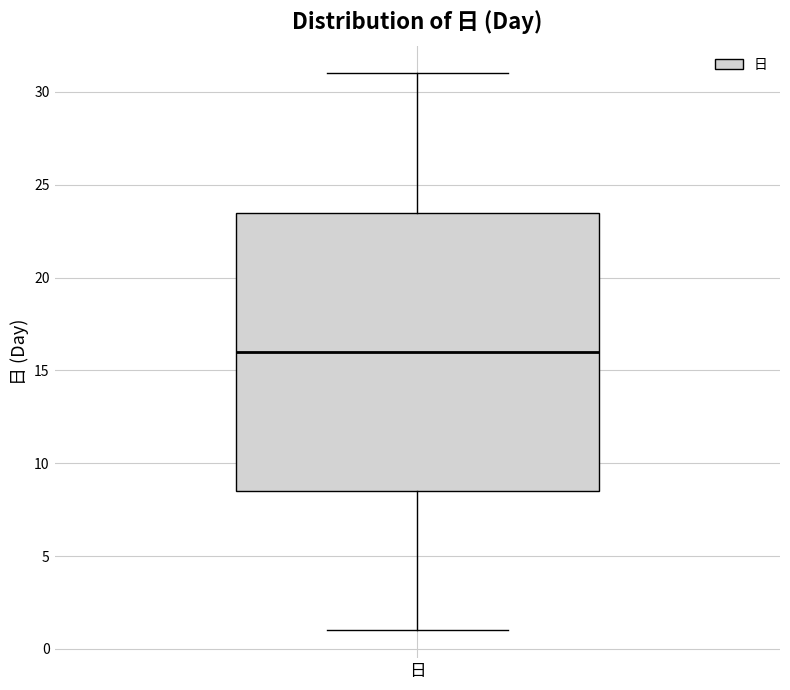

Where does the median line of the box for 日 sit on the y-axis? The values are not printed on the chart, so give them approximately, as read against the axis.

16.0